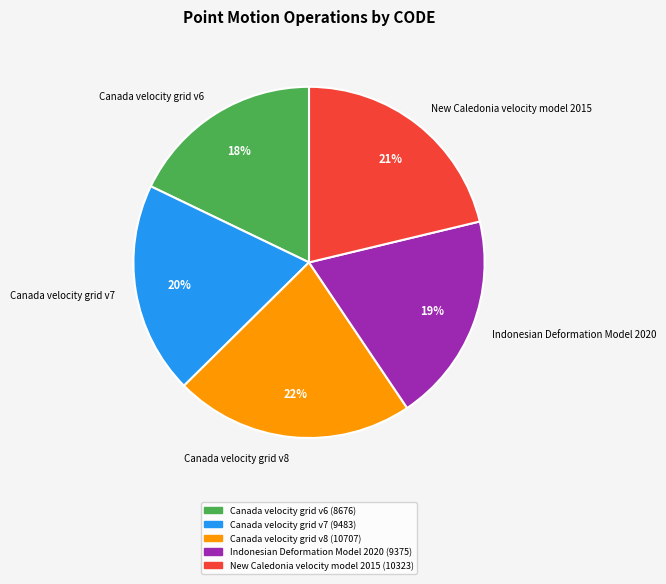

Is there any slice that represents more than half of the pie?

No